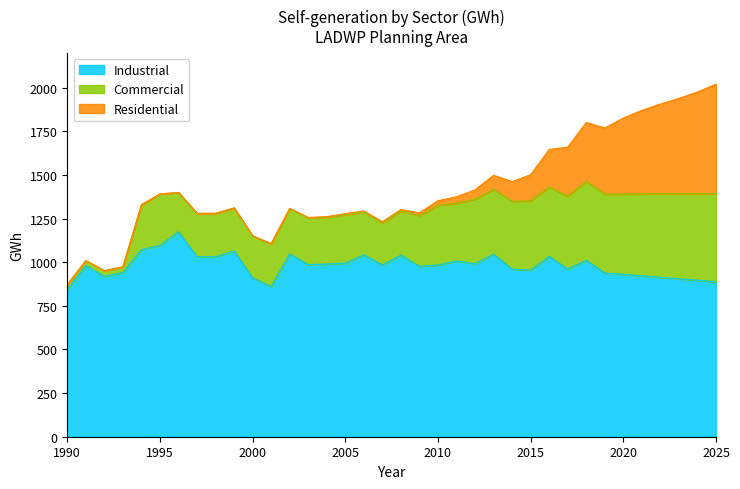

True or false: Residential and Industrial cross at least once.

False